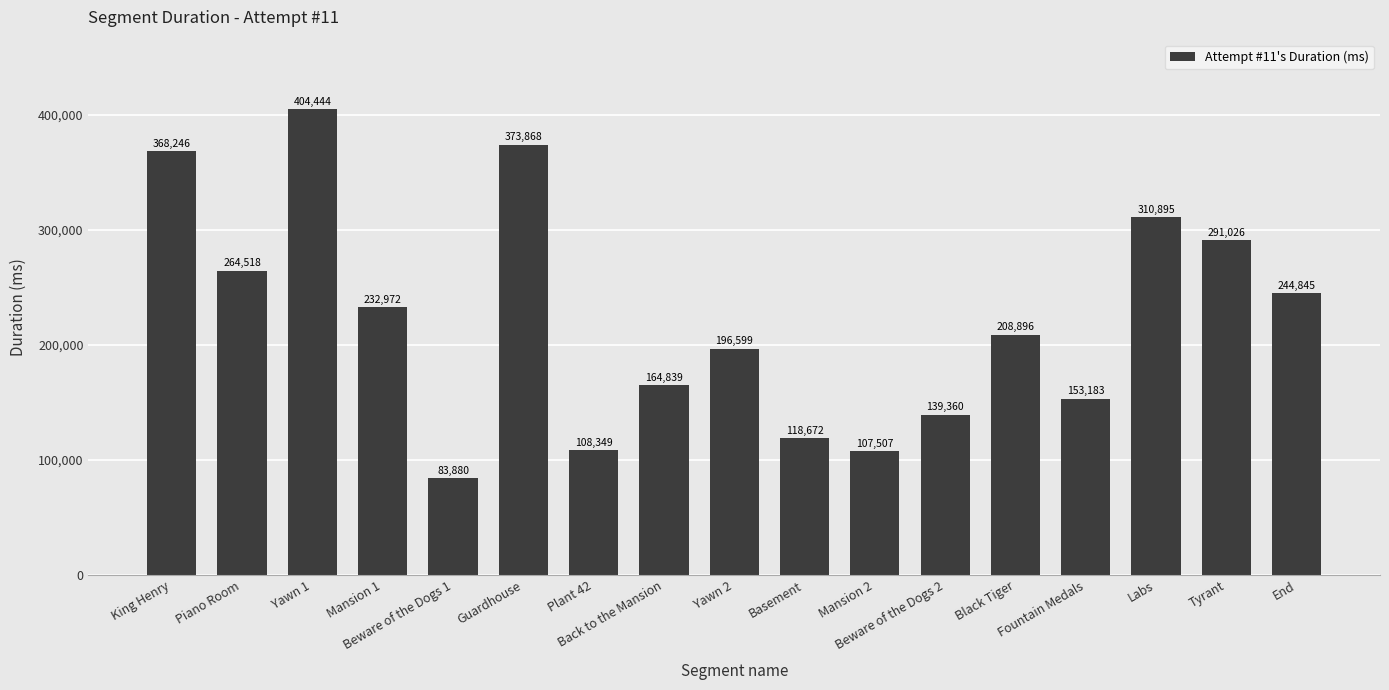

Is it true that the value at Yawn 1 is 404444?

True